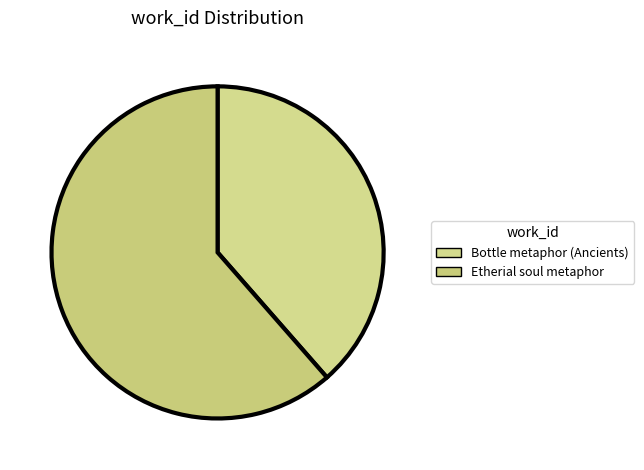

Rank the categories by value from lowest to highest.

Bottle metaphor (Ancients), Etherial soul metaphor